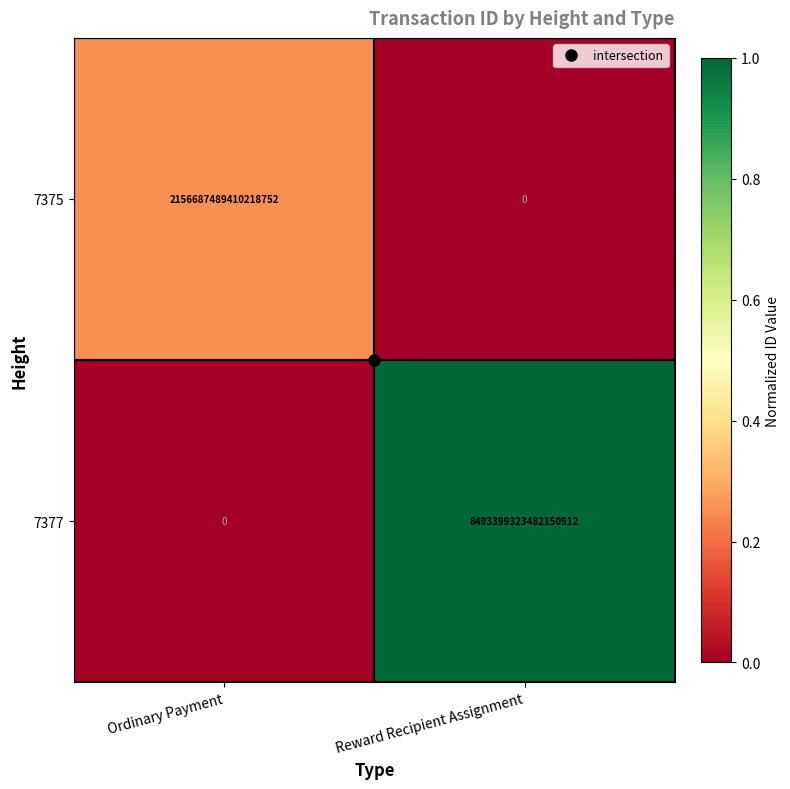

Which label corresponds to the largest value in the chart?

Reward Recipient Assignment